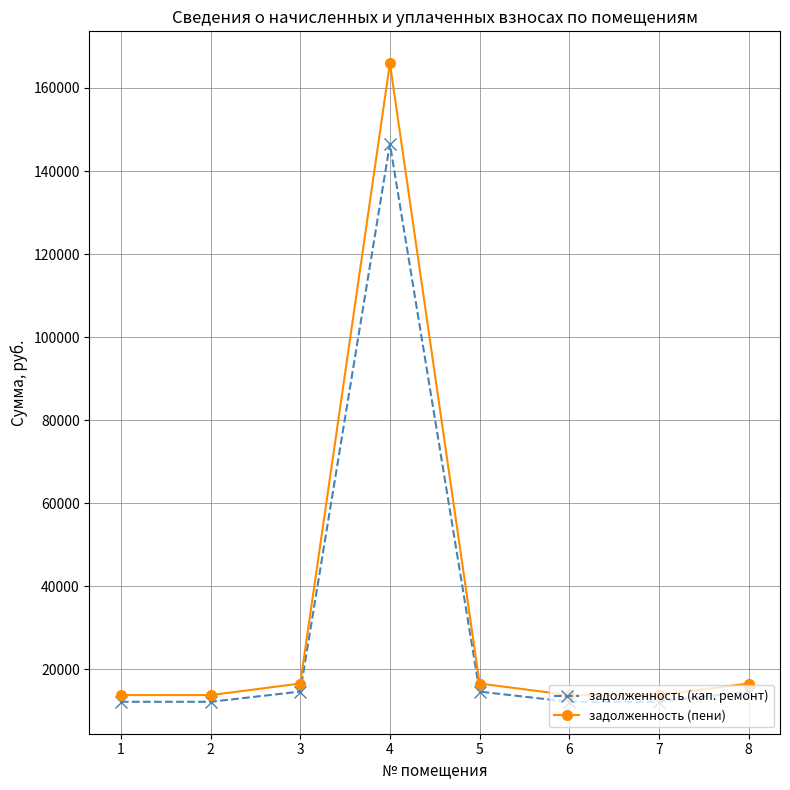

What is the value of the задолженность (пени) point at the 6th from the left?

13814.0